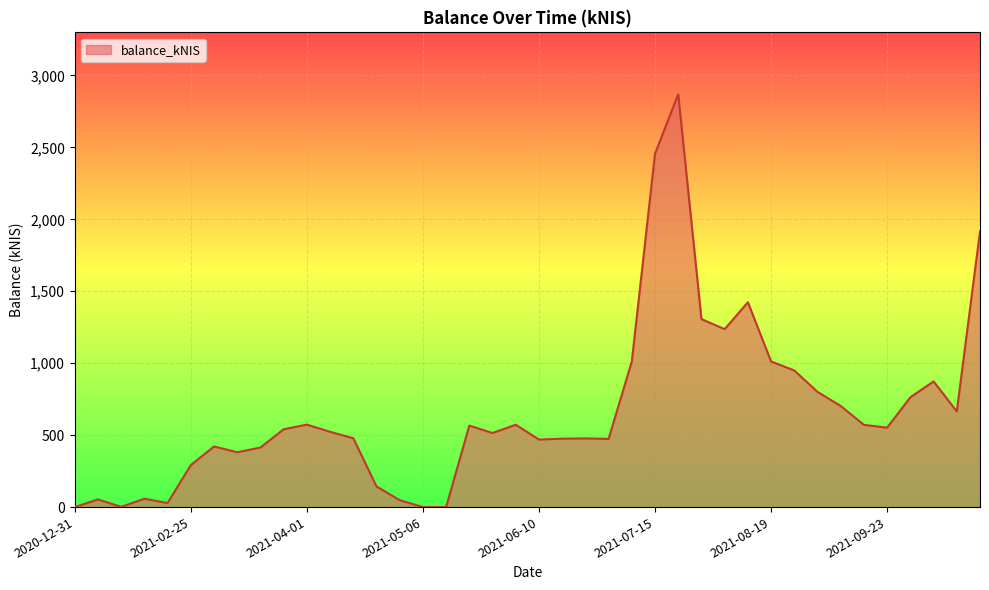

What is the maximum value shown in the chart?

2869.4